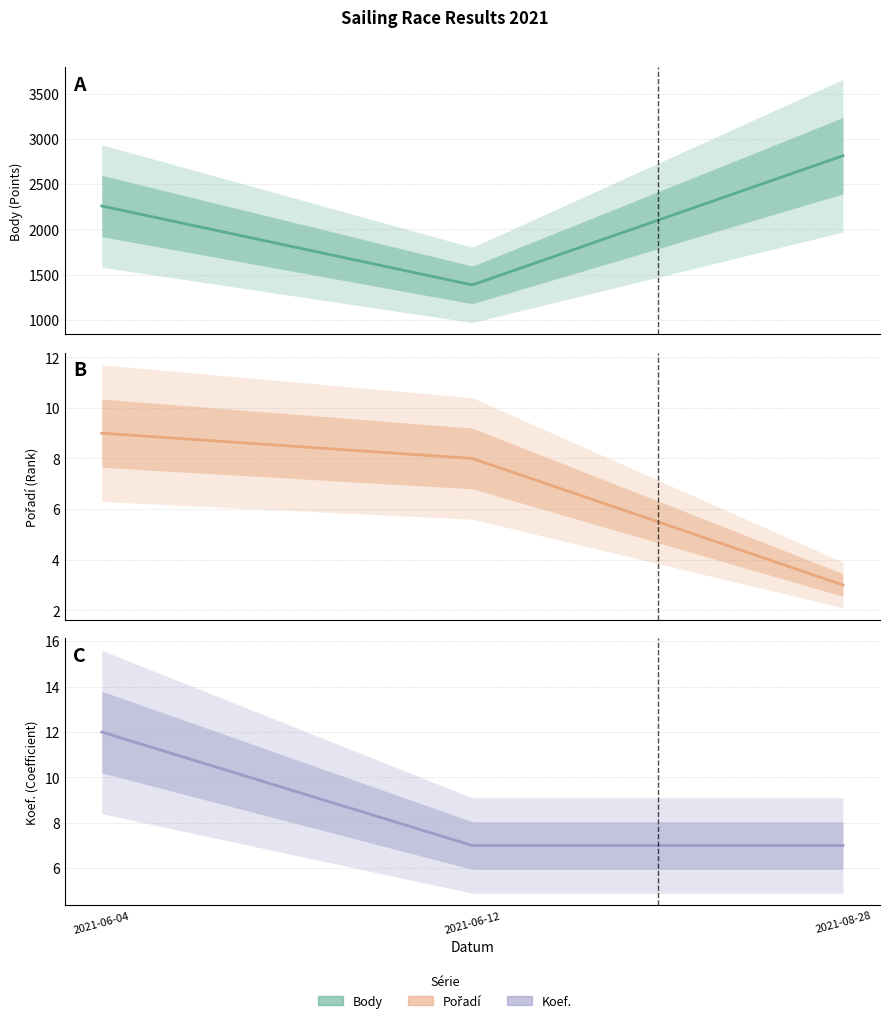

List the labels in order of Pořadí value, smallest first.

2021-08-28, 2021-06-12, 2021-06-04